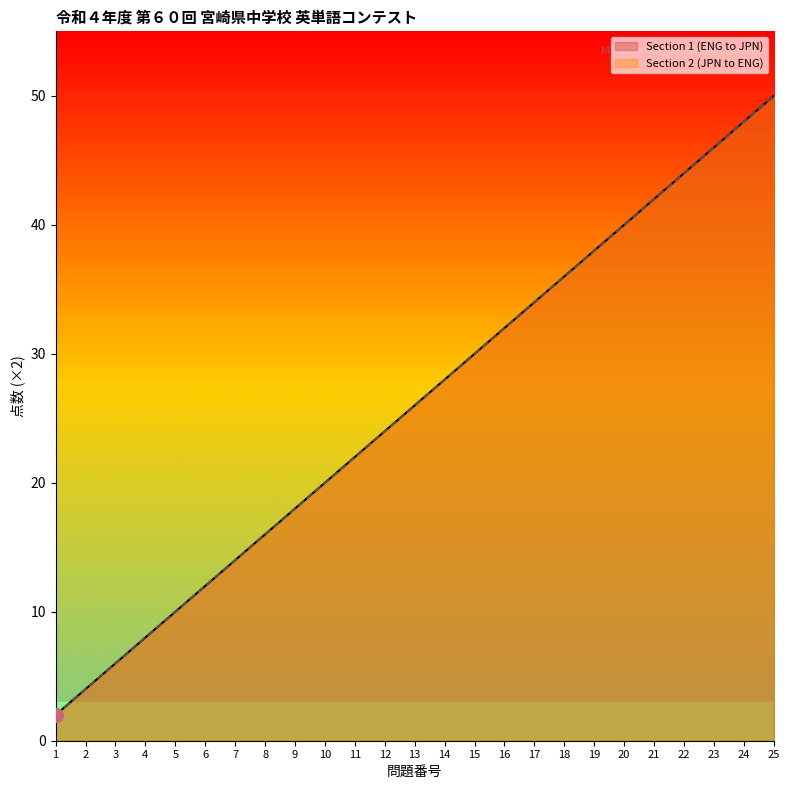

Is the value of Section 2 (JPN to ENG) at 20 greater than the value of Section 1 (ENG to JPN) at 9?

Yes